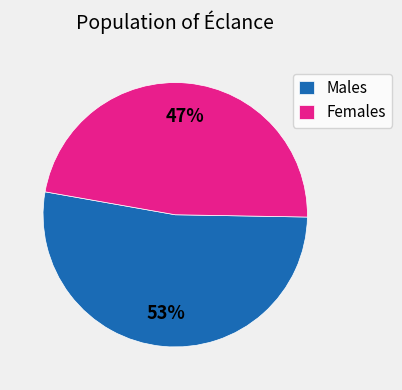

Is the sum of Males and Females greater than half?

Yes